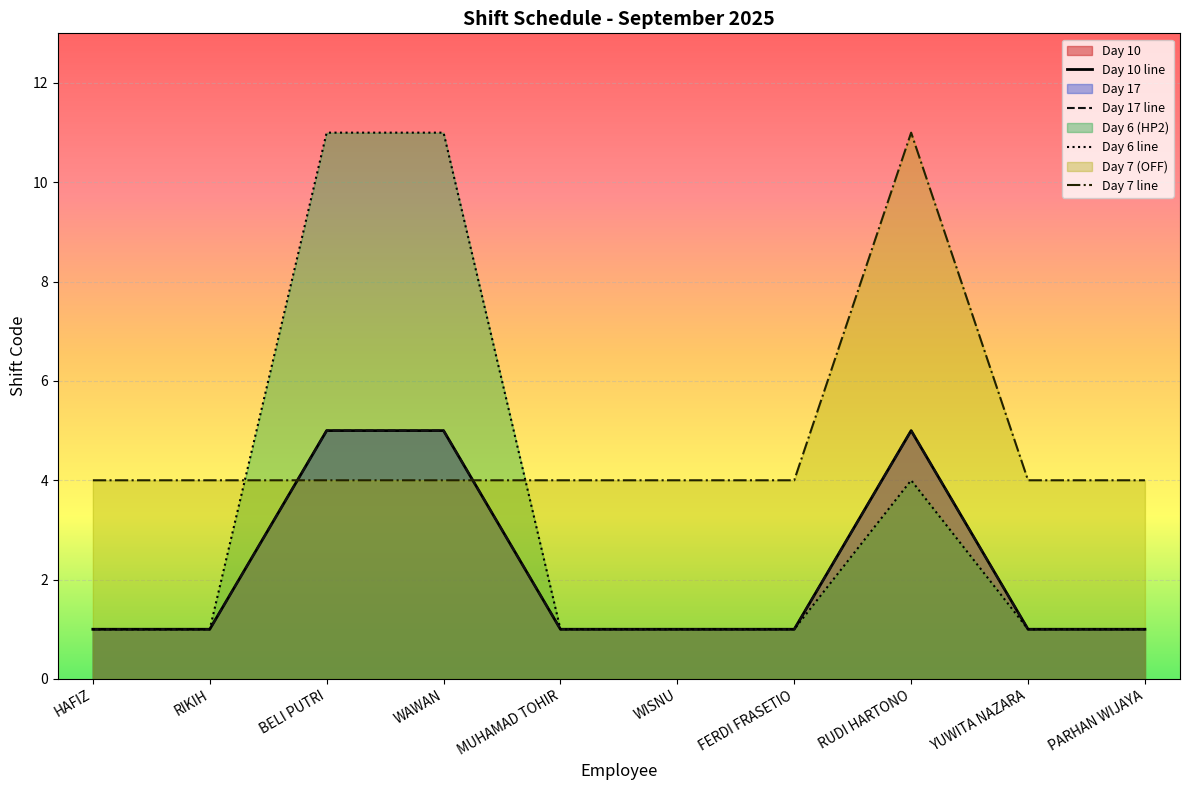

Which category has the lowest value across all series?

HAFIZ